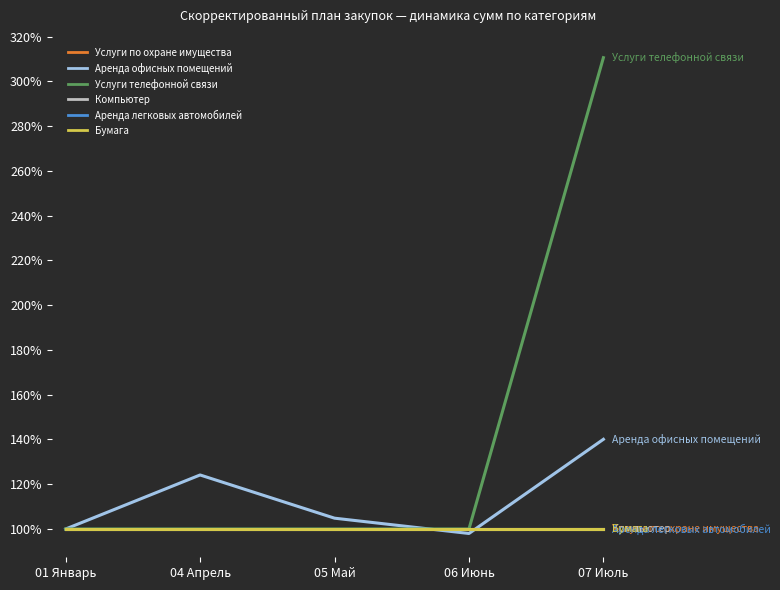

True or false: Аренда офисных помещений has a value of 2.5 at 07 Июль.

False